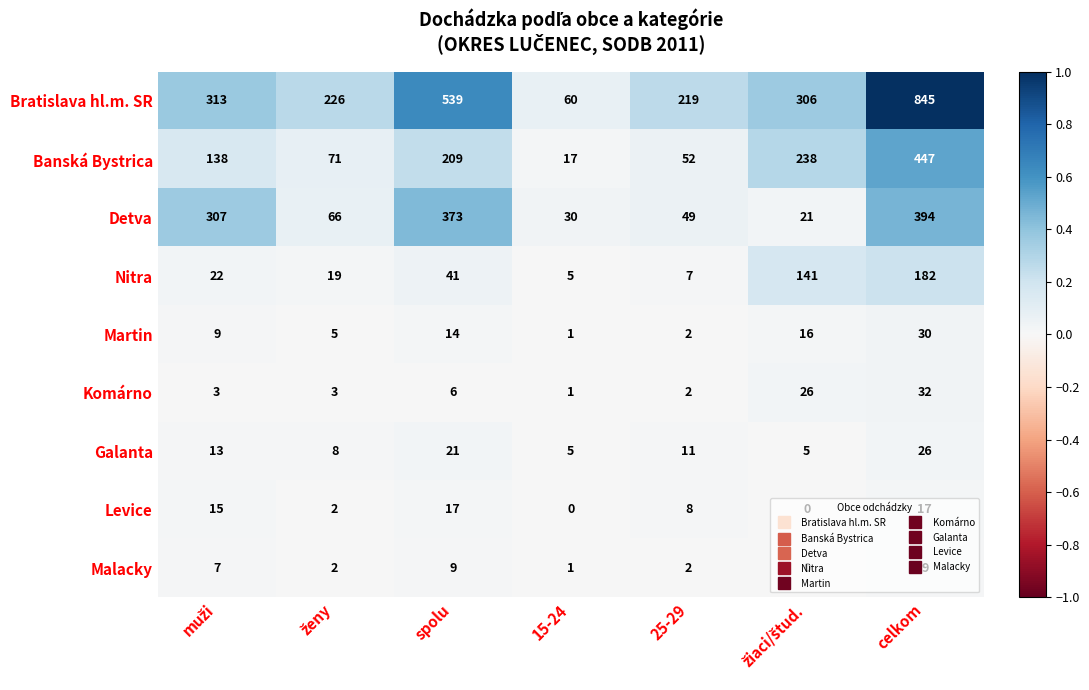

True or false: Komárno has a value of 1 at 15-24.

True